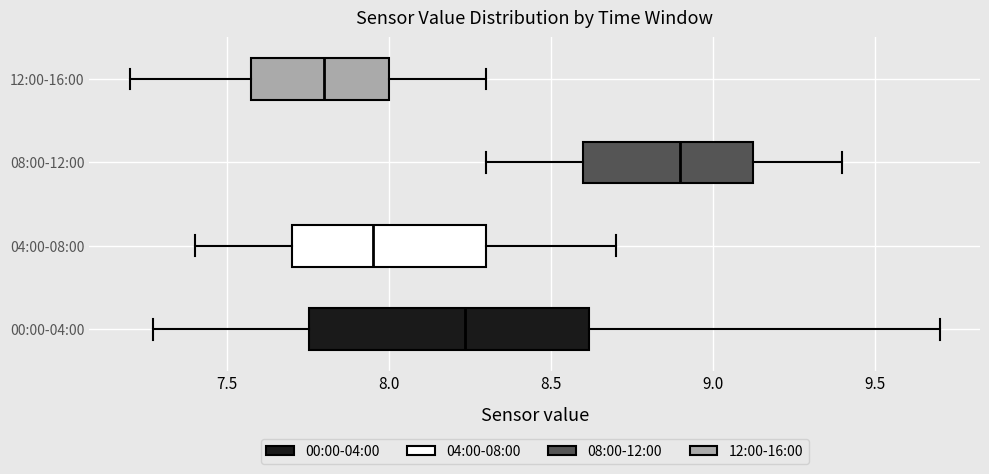

Where does the left whisker of the box for 04:00-08:00 end on the x-axis? The values are not printed on the chart, so give them approximately, as read against the axis.

7.40